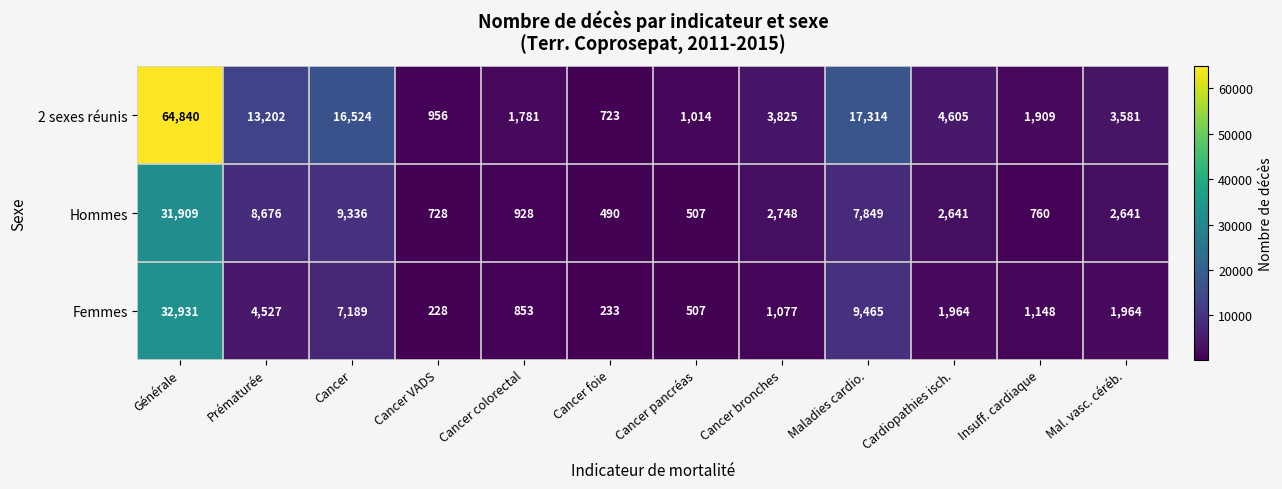

Read the Femmes value at Insuff. cardiaque.

1148